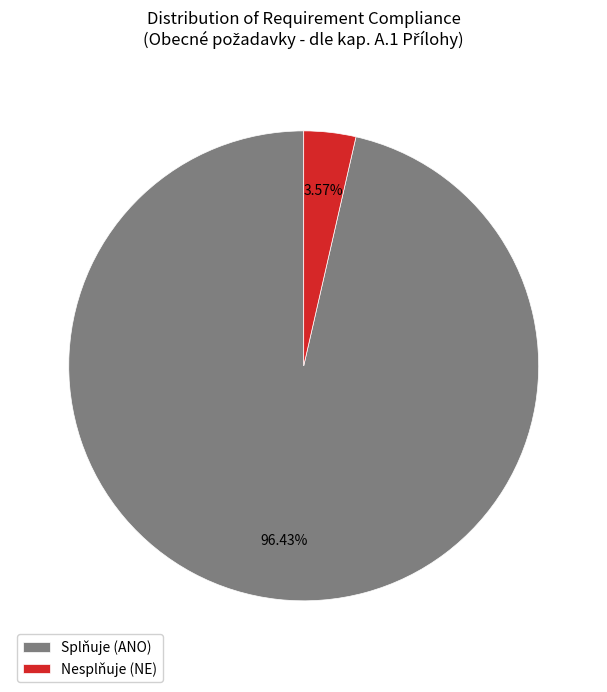

Which slice represents more than half of the pie?

Splňuje (ANO)